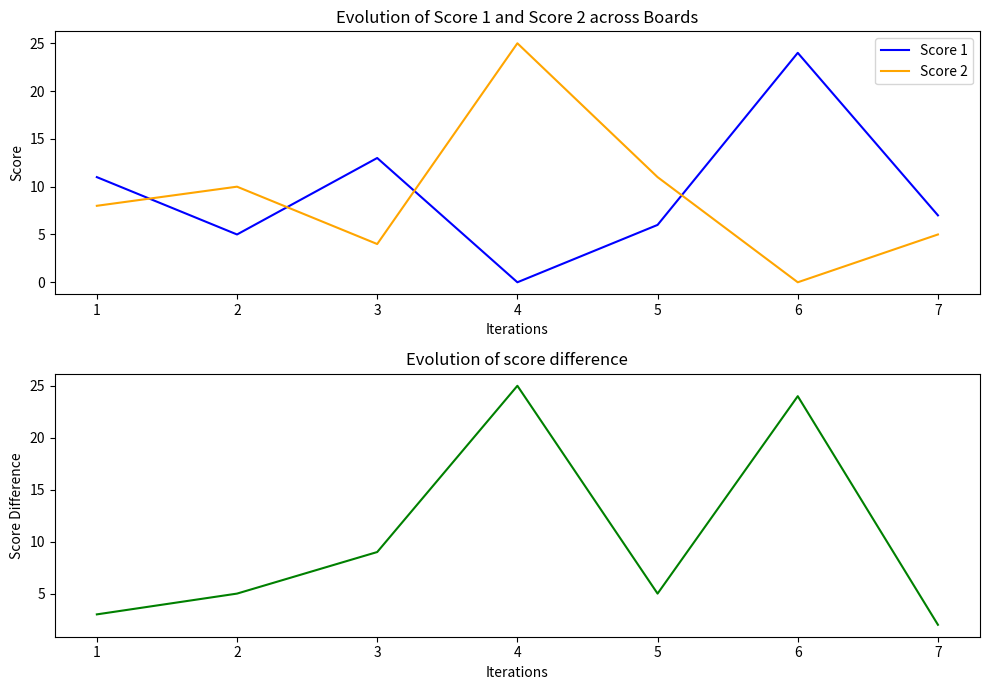

Which series changed the most between 2 and 5?

Score 1